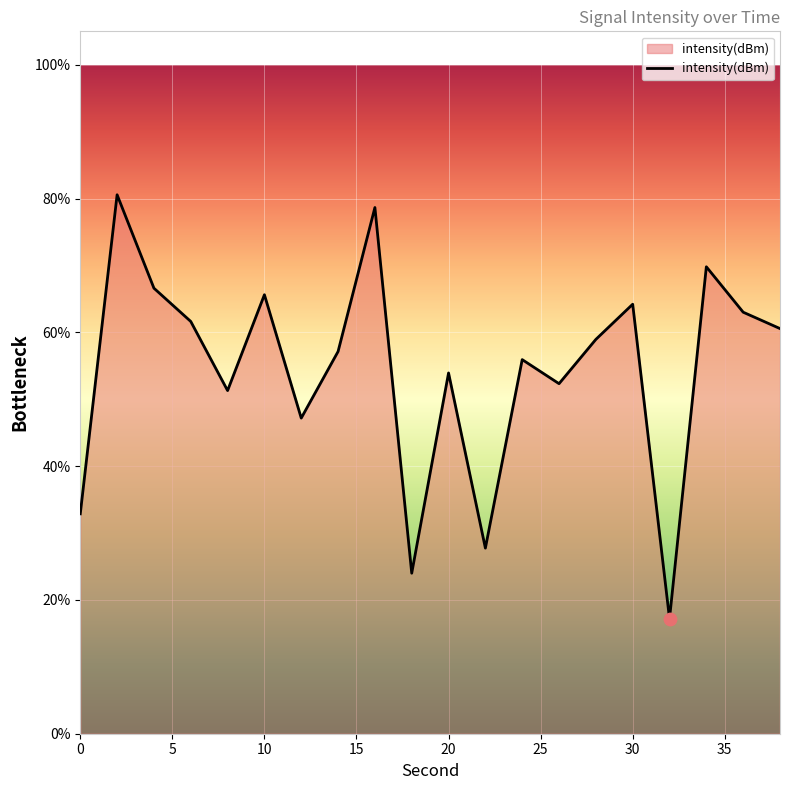

What is the greatest value displayed?

80.6